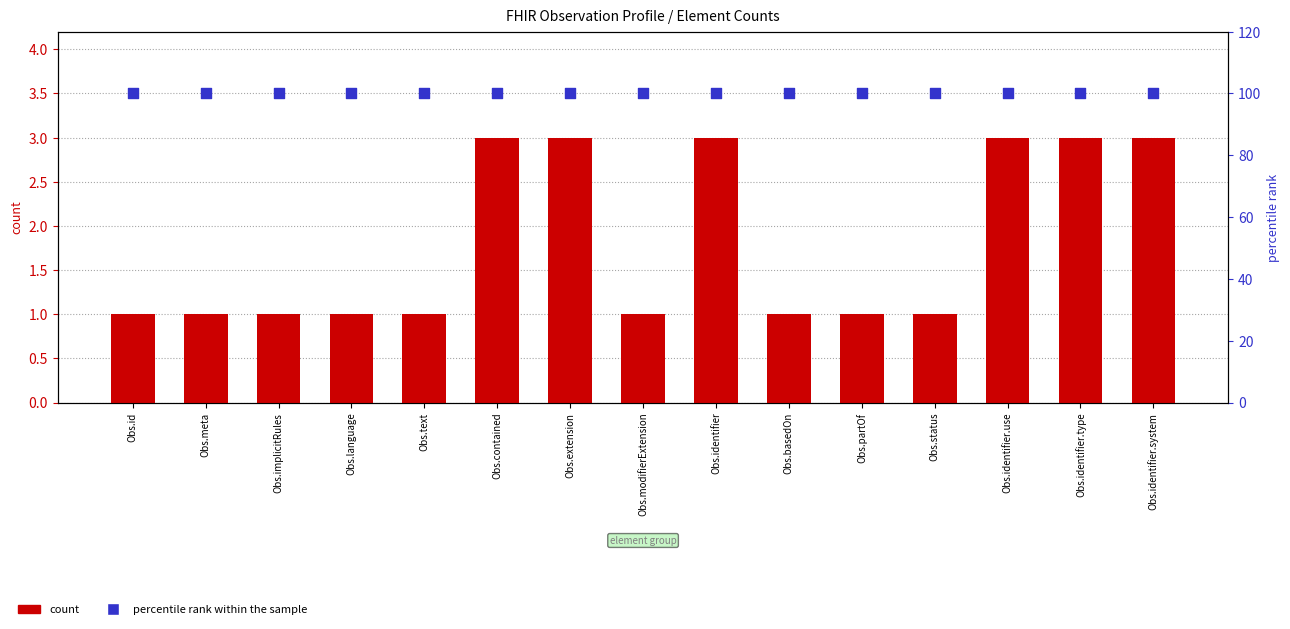

Which series contains the lowest Y value?

count